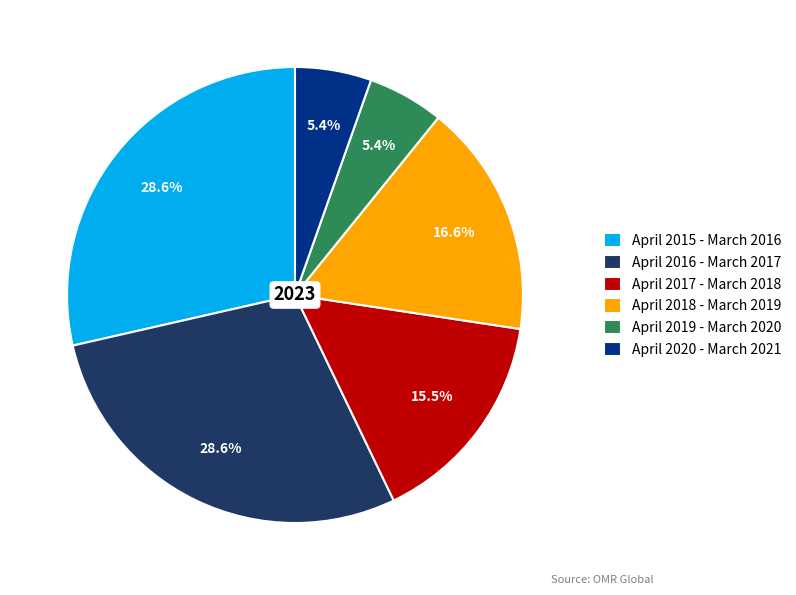

True or false: April 2020 - March 2021 accounts for 5% of the total.

True